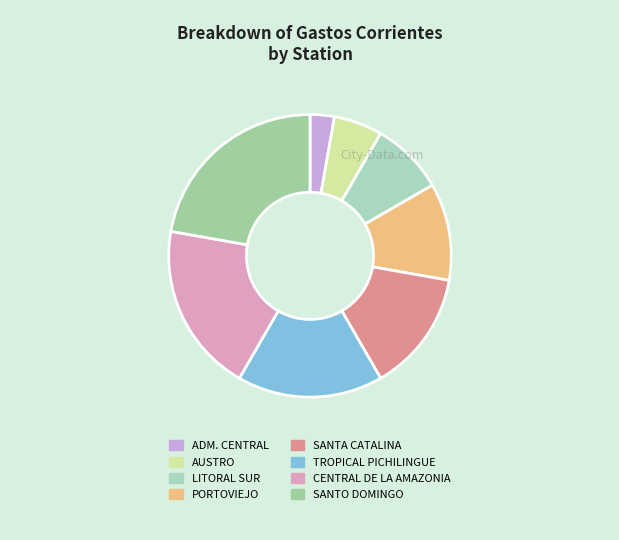

Is it true that SANTO DOMINGO is 10% of the pie?

False